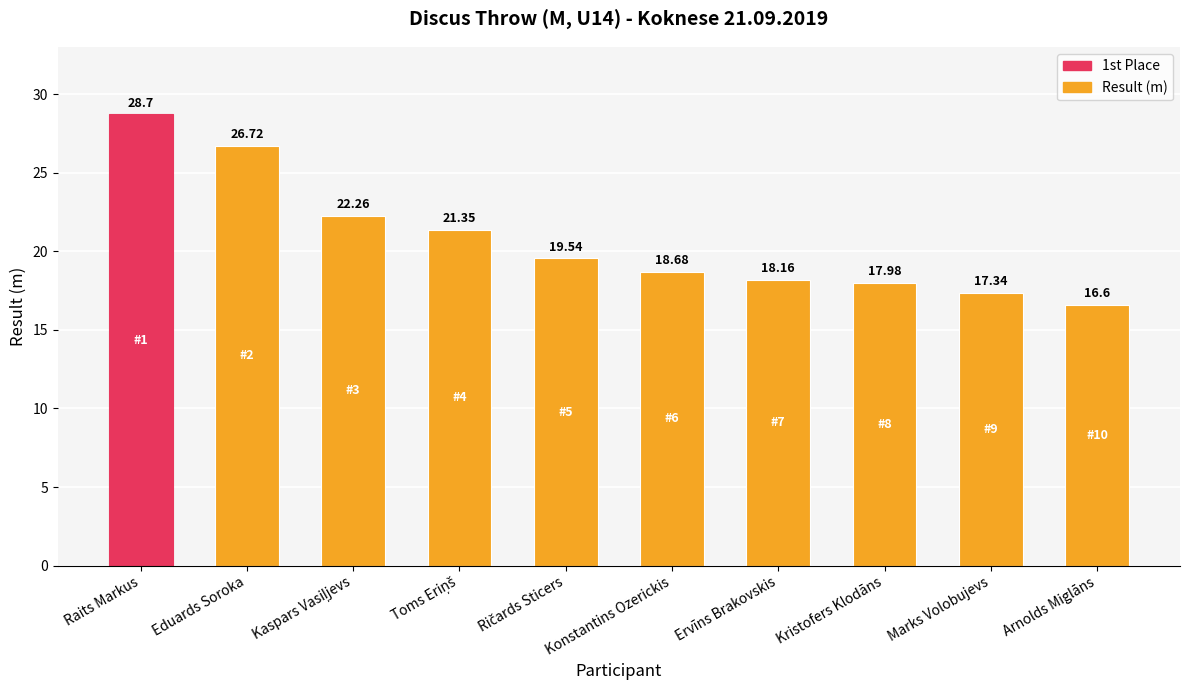

What position from the left is Kristofers Klodāns?

8